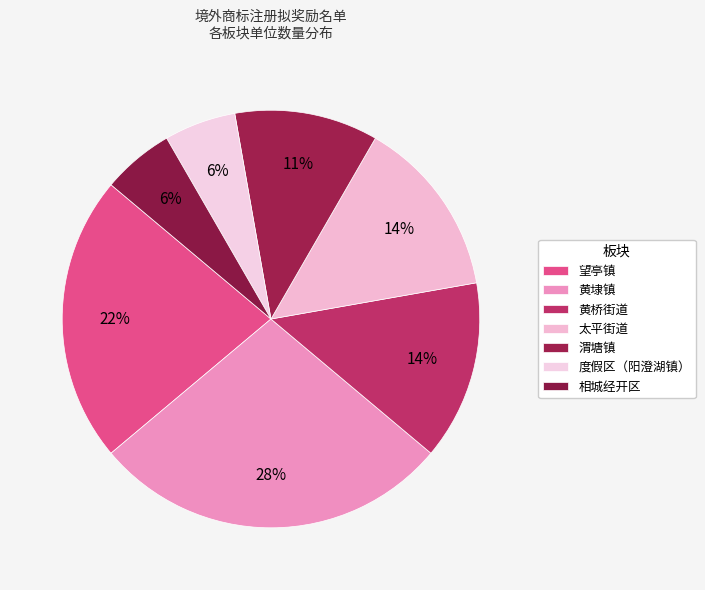

Which slice is the smallest?

度假区（阳澄湖镇）